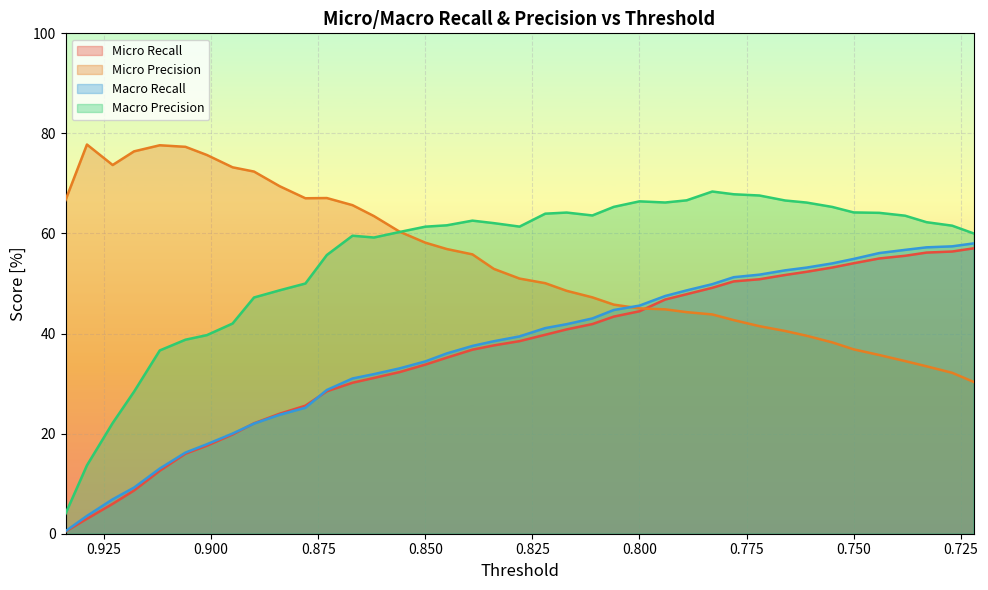

Between which two adjacent categories do Micro Precision and Micro Recall first intersect?

0.8 and 0.794